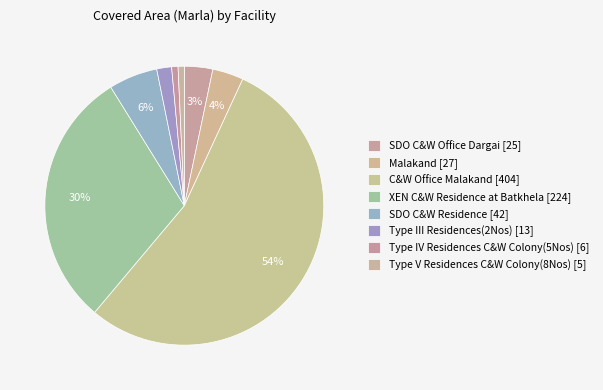

The SDO C&W Residence slice represents 6% of the pie. True or false?

True